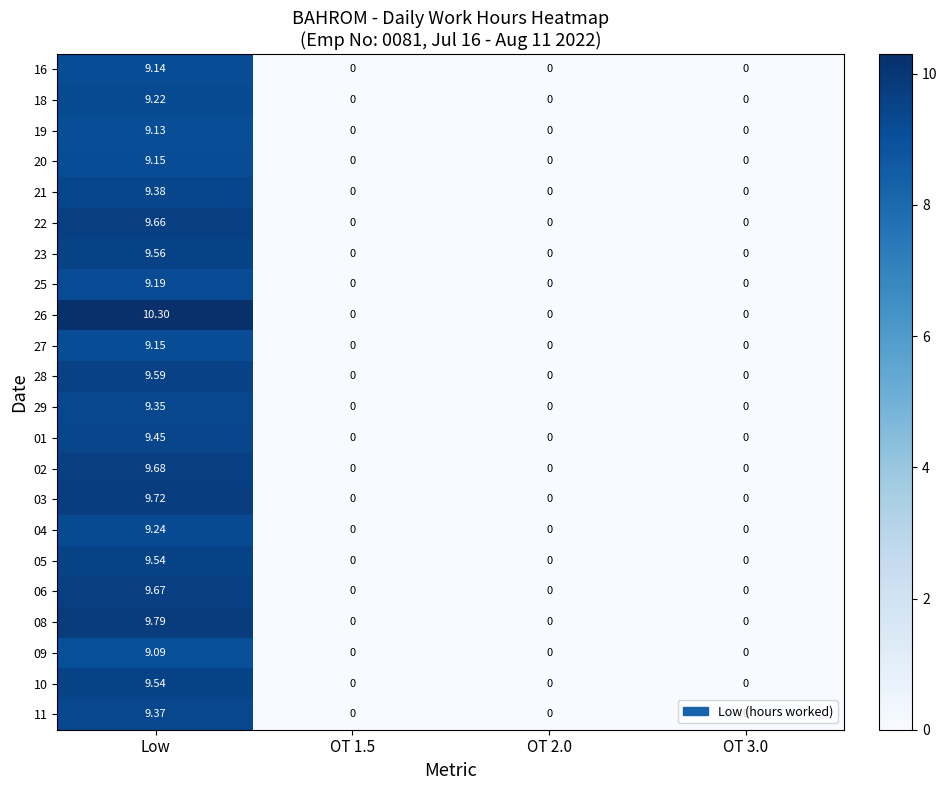

Which category has the highest value in the 25 series?

Low